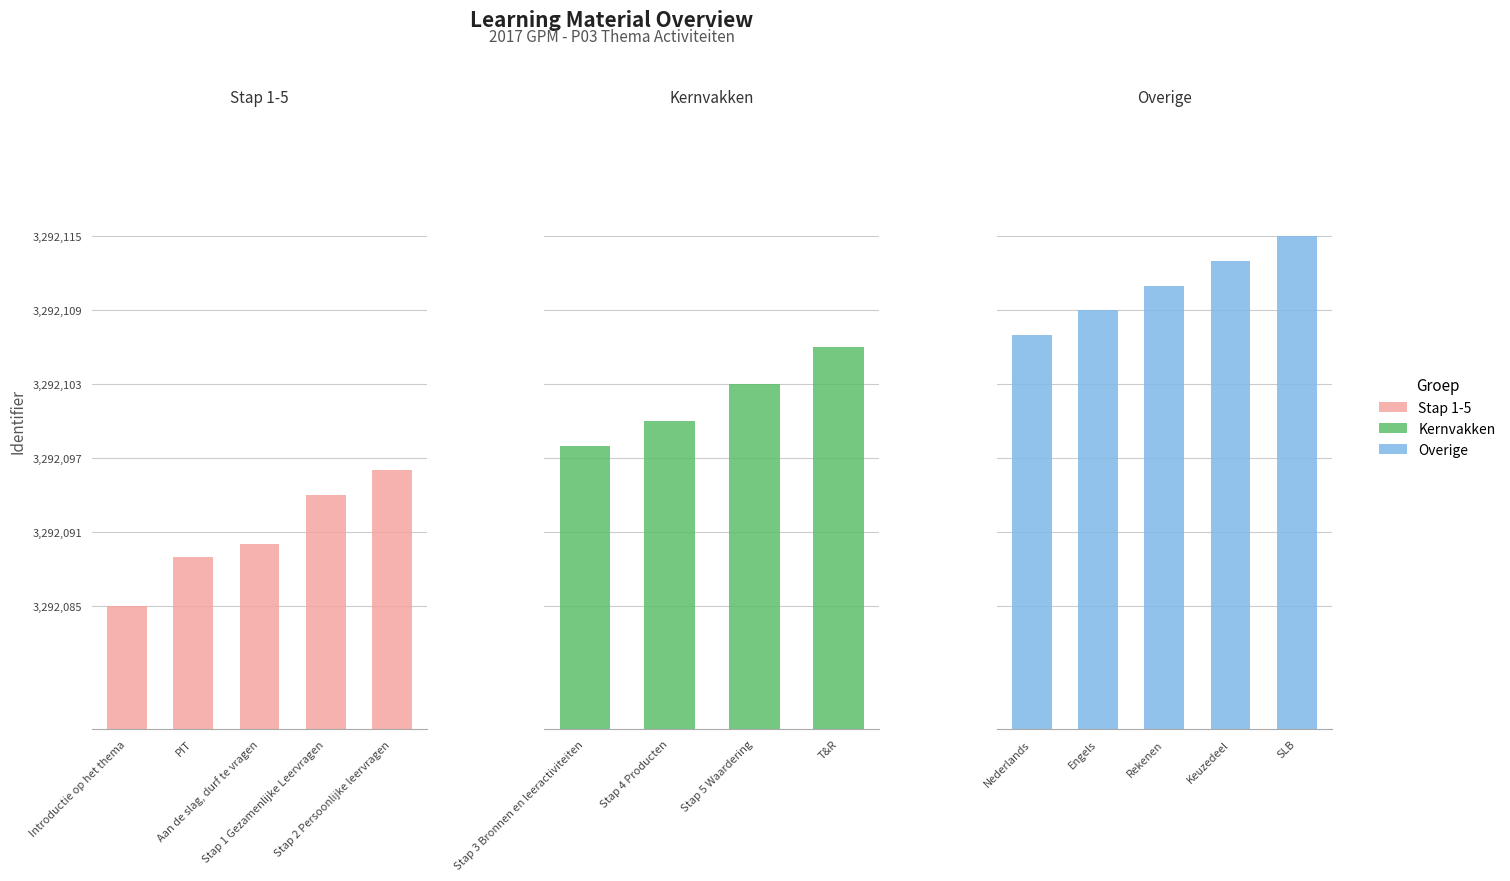

List the labels in order of value, smallest first.

Introductie op het thema, PIT, Aan de slag, durf te vragen, Stap 1 Gezamenlijke Leervragen, Stap 2 Persoonlijke leervragen, Stap 3 Bronnen en leeractiviteiten, Stap 4 Producten, Stap 5 Waardering, T&R, Nederlands, Engels, Rekenen, Keuzedeel, SLB